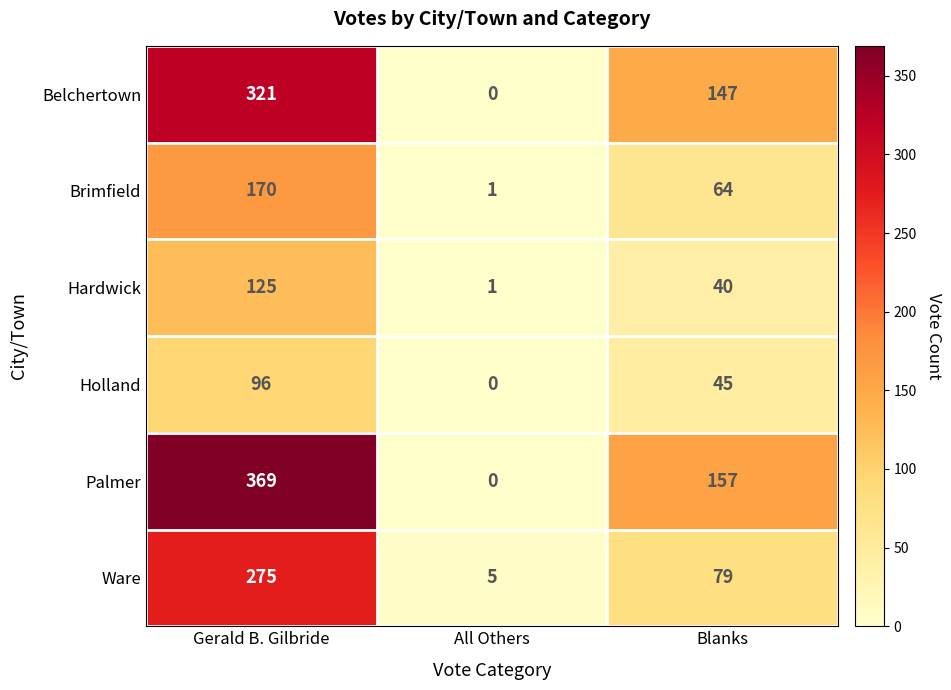

Which series has the largest total across all categories?

Palmer